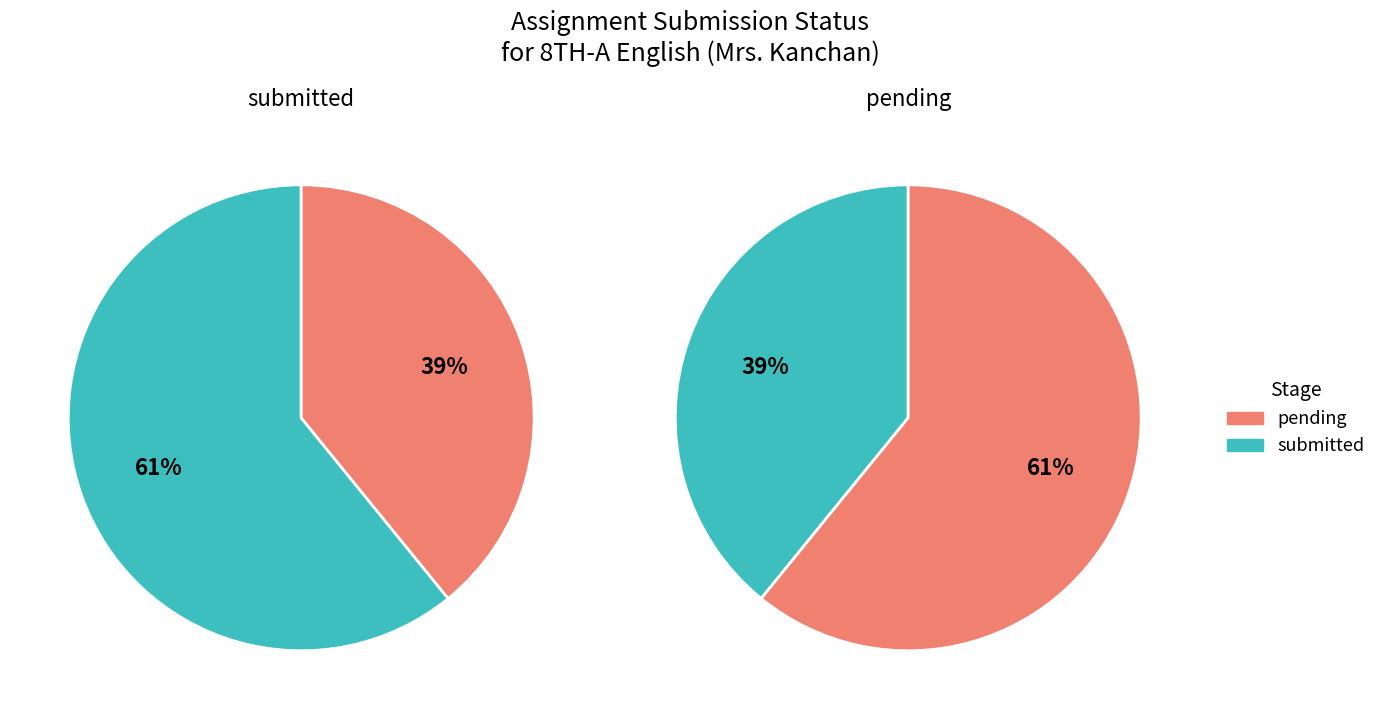

How many segments does this pie chart have?

2